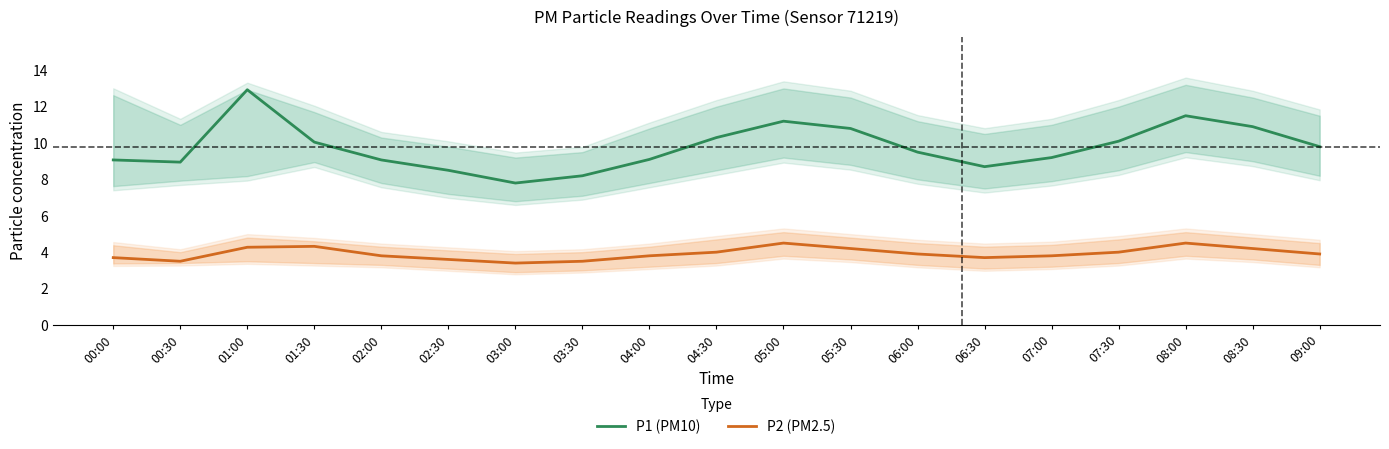

What are all the series names shown in the legend?

P1 (PM10), P2 (PM2.5)